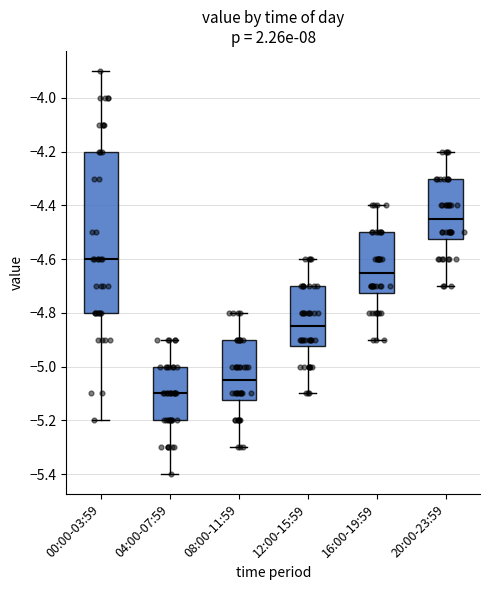

Reading left to right, transcribe this box plot: for each box, give where its median line is, the range the box spans, and where its two whiskers end, as read against the y-axis. The values are not printed on the chart, so give them approximately, as read against the axis.

00:00-03:59: median -4.60, box -4.80 to -4.20, whiskers -5.20 to -3.90
04:00-07:59: median -5.10, box -5.20 to -5.00, whiskers -5.40 to -4.90
08:00-11:59: median -5.04, box -5.12 to -4.90, whiskers -5.30 to -4.80
12:00-15:59: median -4.84, box -4.92 to -4.70, whiskers -5.10 to -4.60
16:00-19:59: median -4.64, box -4.72 to -4.50, whiskers -4.90 to -4.40
20:00-23:59: median -4.44, box -4.52 to -4.30, whiskers -4.70 to -4.20